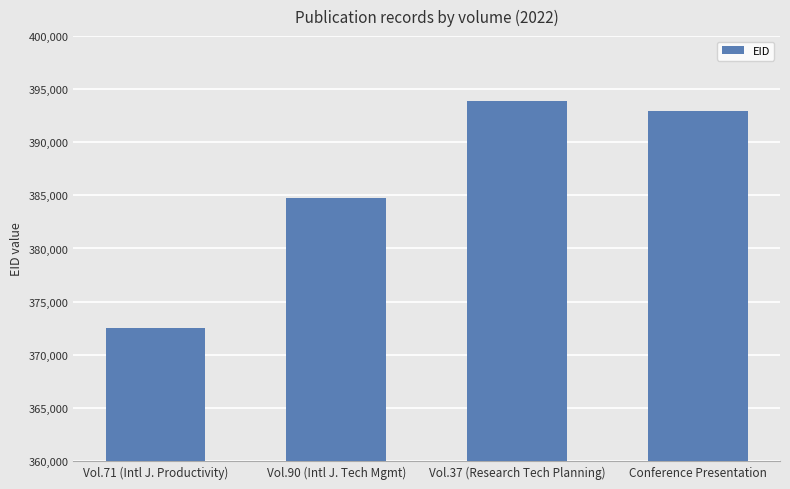

Does the chart contain stacked bars?

No